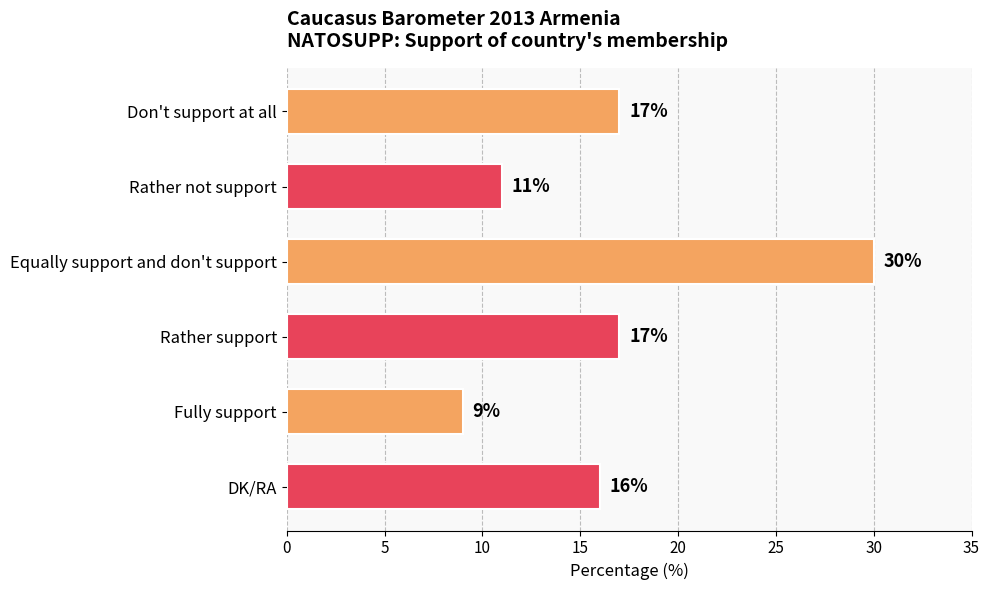

Does the chart contain any negative values?

No